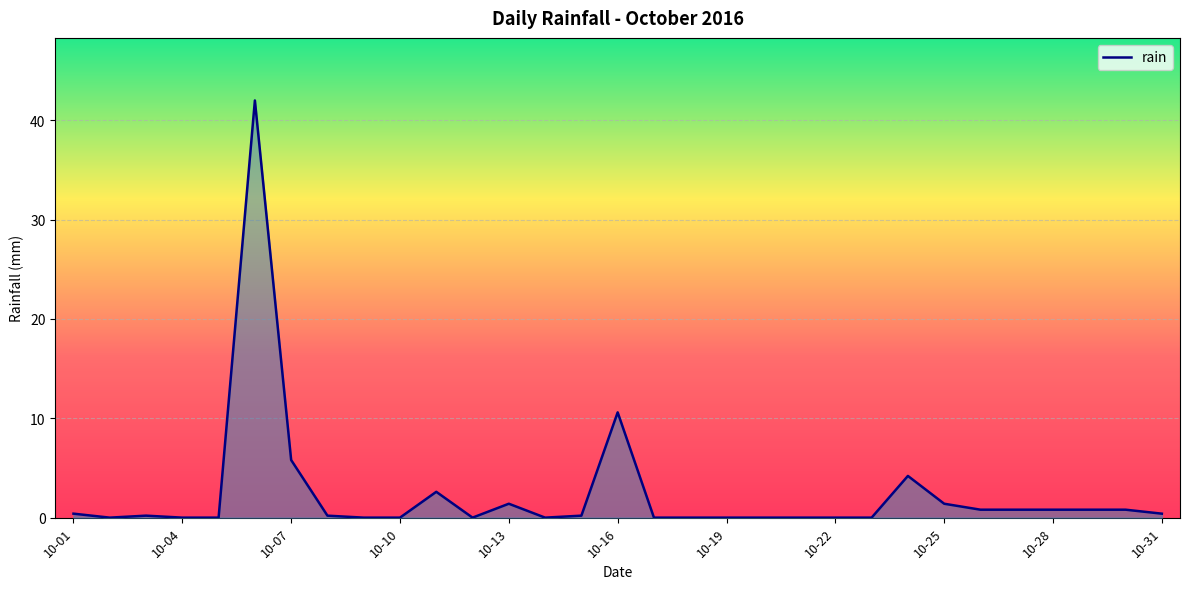

What is the maximum value shown in the chart?

42.0